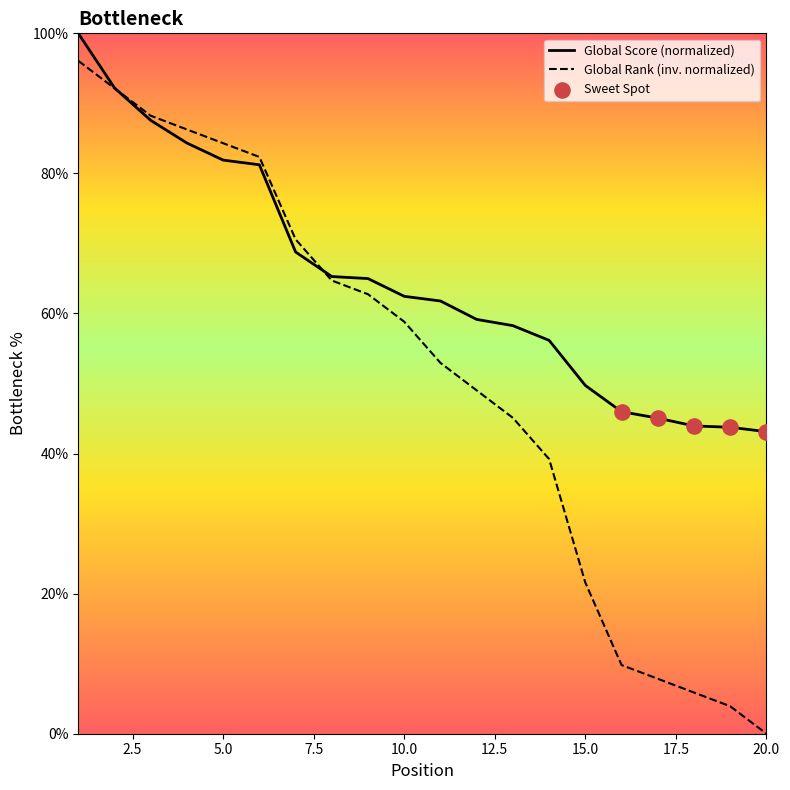

At how many categories does at least one series exceed 6?

20